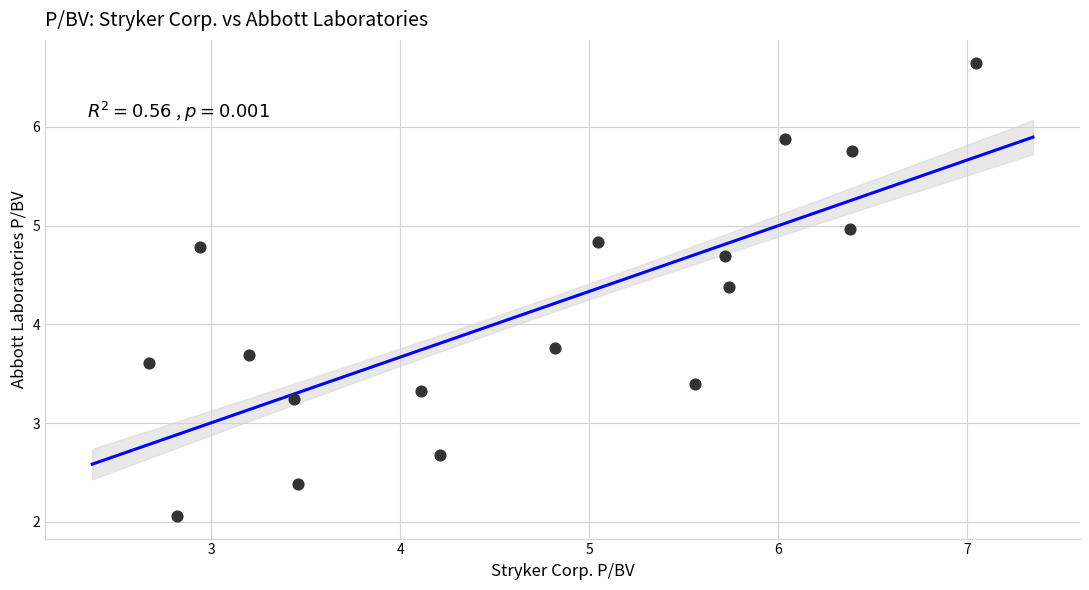

What is the range of Y values (max minus min)?

4.6